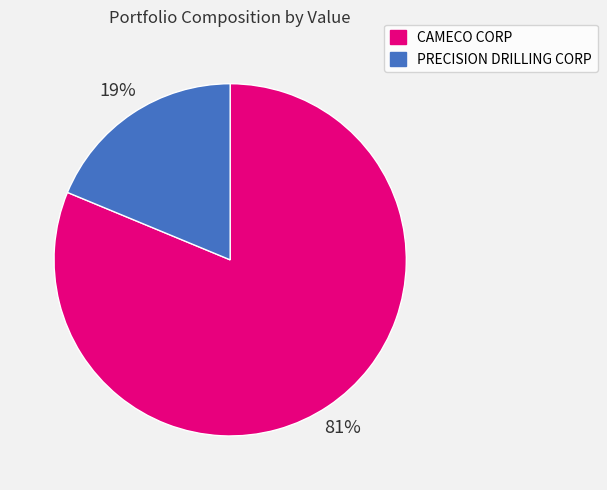

What percentage is the PRECISION DRILLING CORP slice, to the nearest percent?

19%